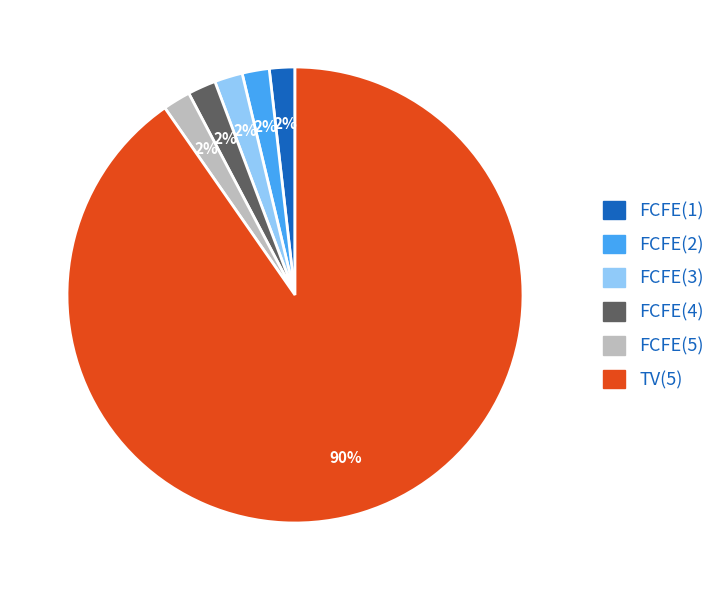

What is the largest slice in the pie chart?

TV(5)